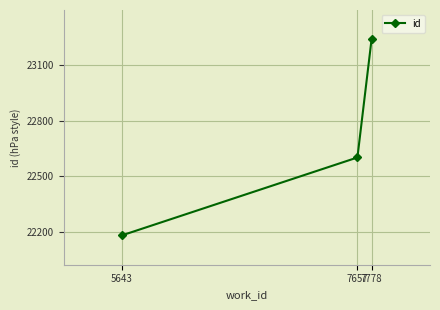

List the labels in order of value, largest first.

7778, 7657, 5643